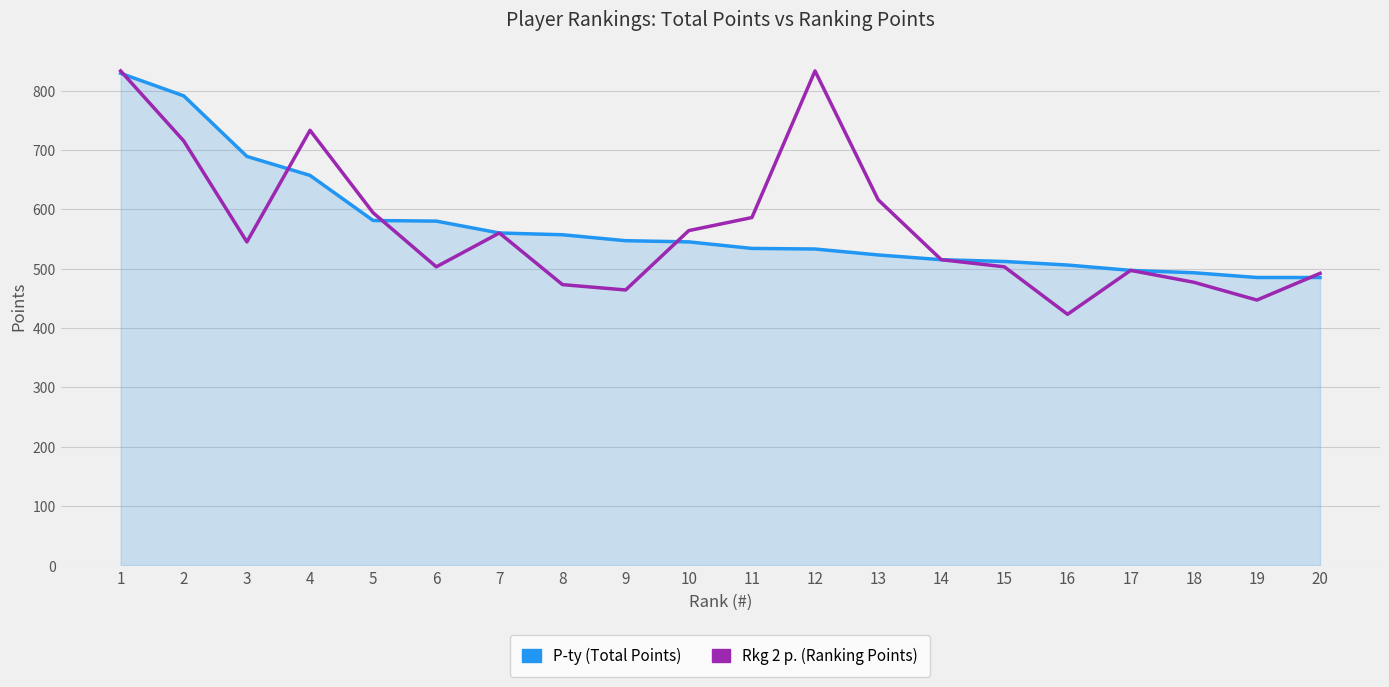

Rank the series at 16 from lowest to highest value.

Rkg 2 p. (Ranking Points), P-ty (Total Points)